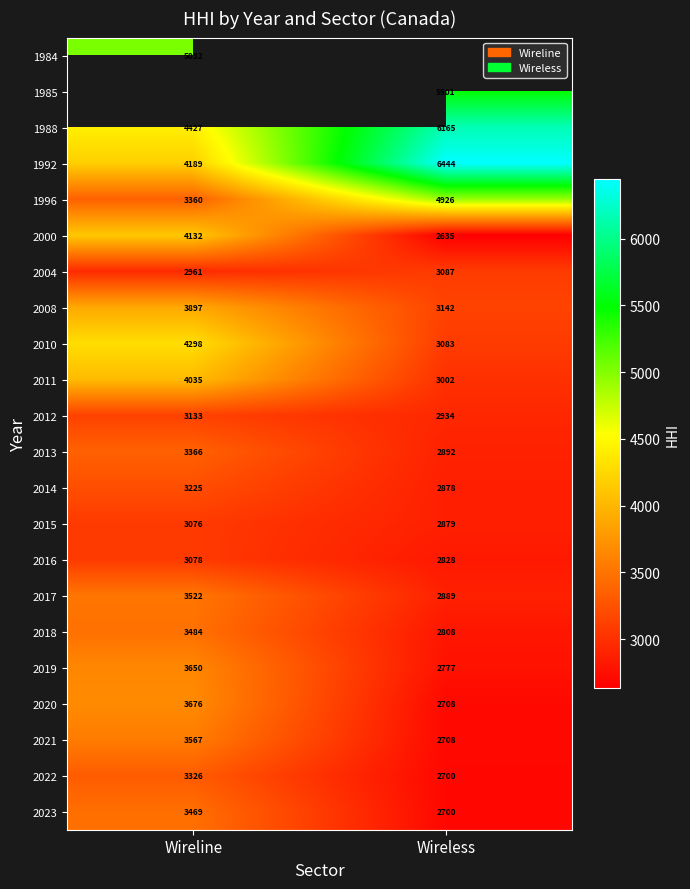

Which category has the lowest value in the 2014 series?

Wireless